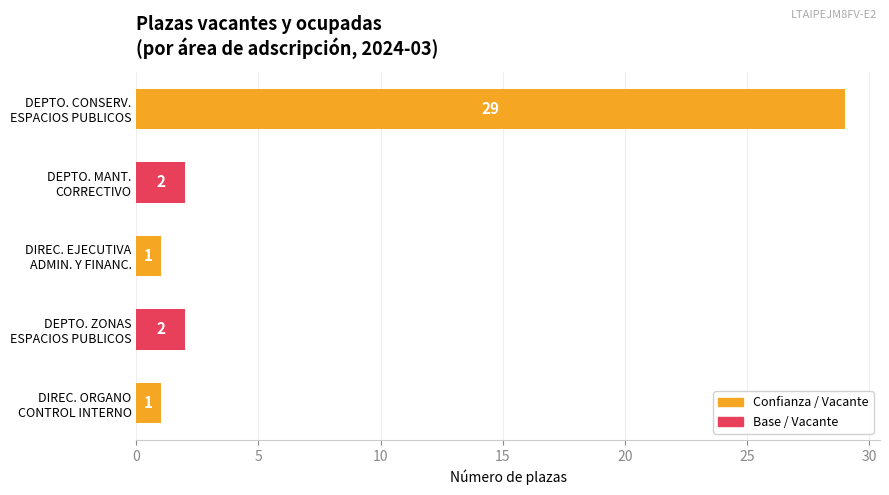

What is the greatest value displayed?

29